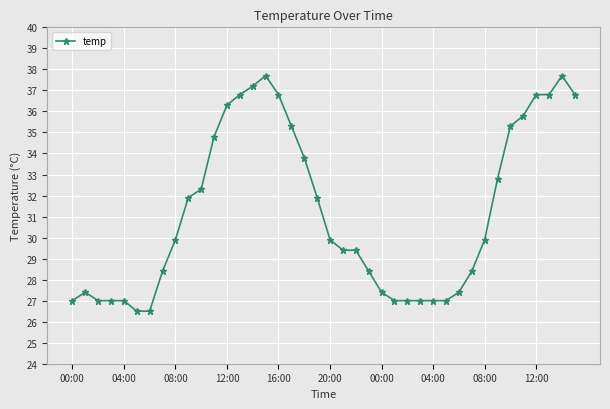

True or false: there are more than 1 points higher than both neighbors.

True